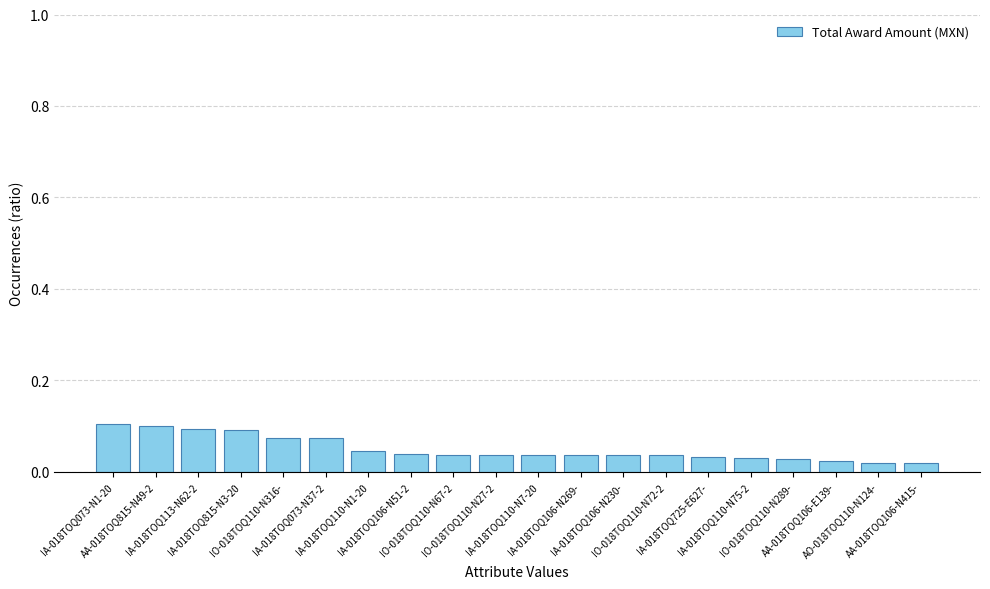

Count the number of categories in the chart.

20